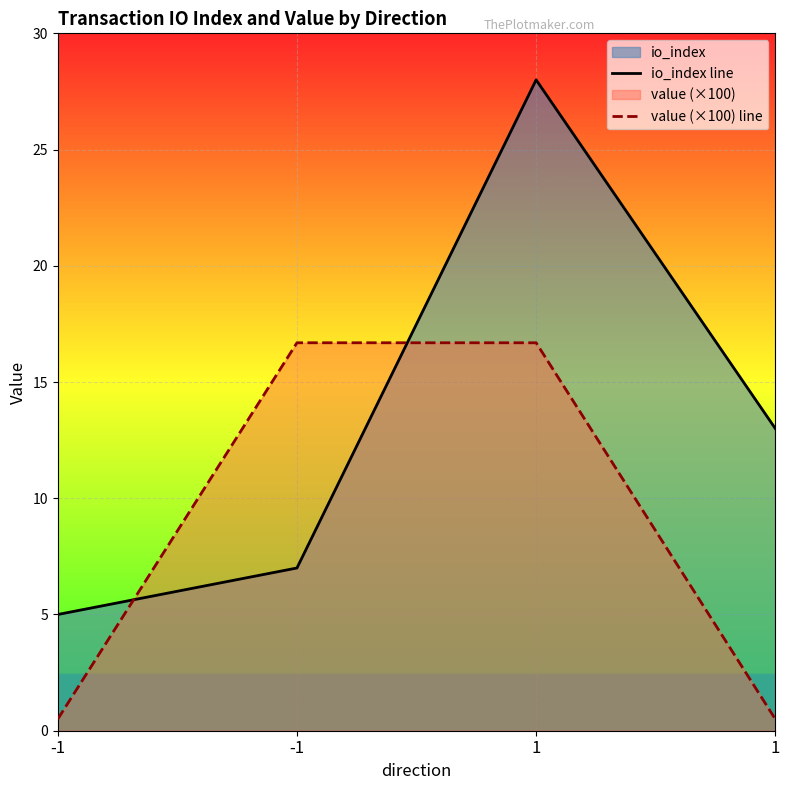

True or false: value (×100) line and io_index line intersect in this chart.

True